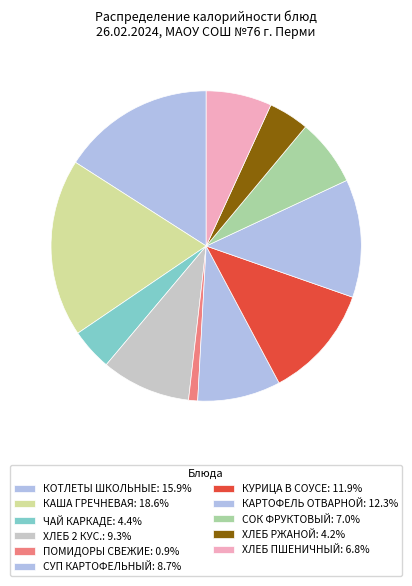

How many slices are in this pie chart?

11